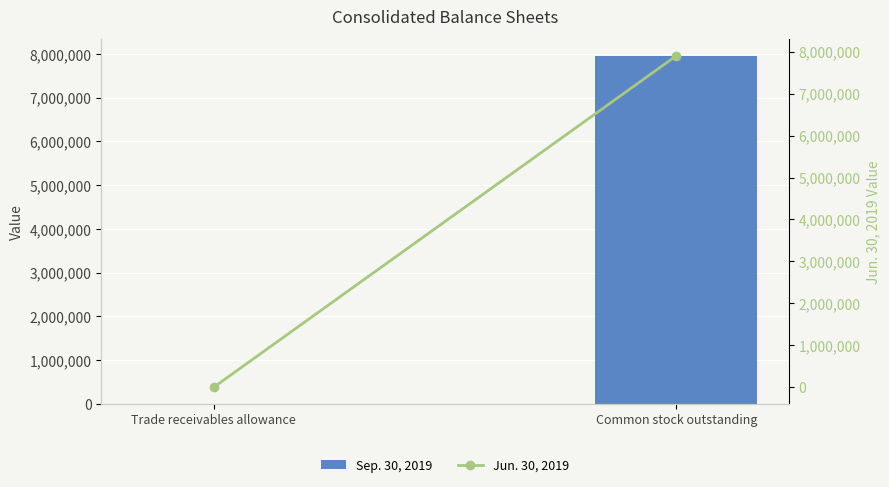

Which series has the largest total across all categories?

Sep. 30, 2019